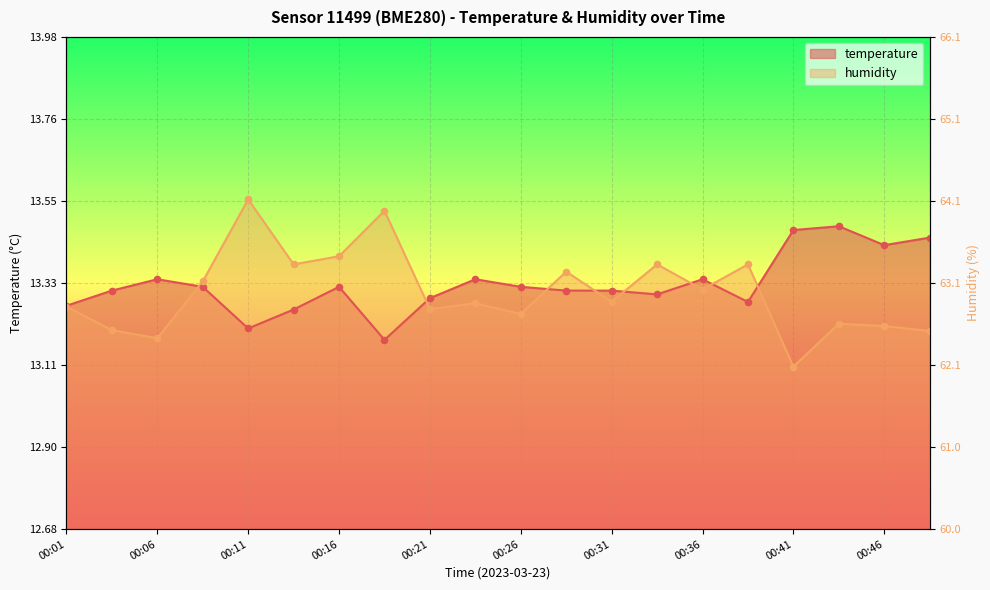

Which series reaches the maximum Y coordinate?

humidity